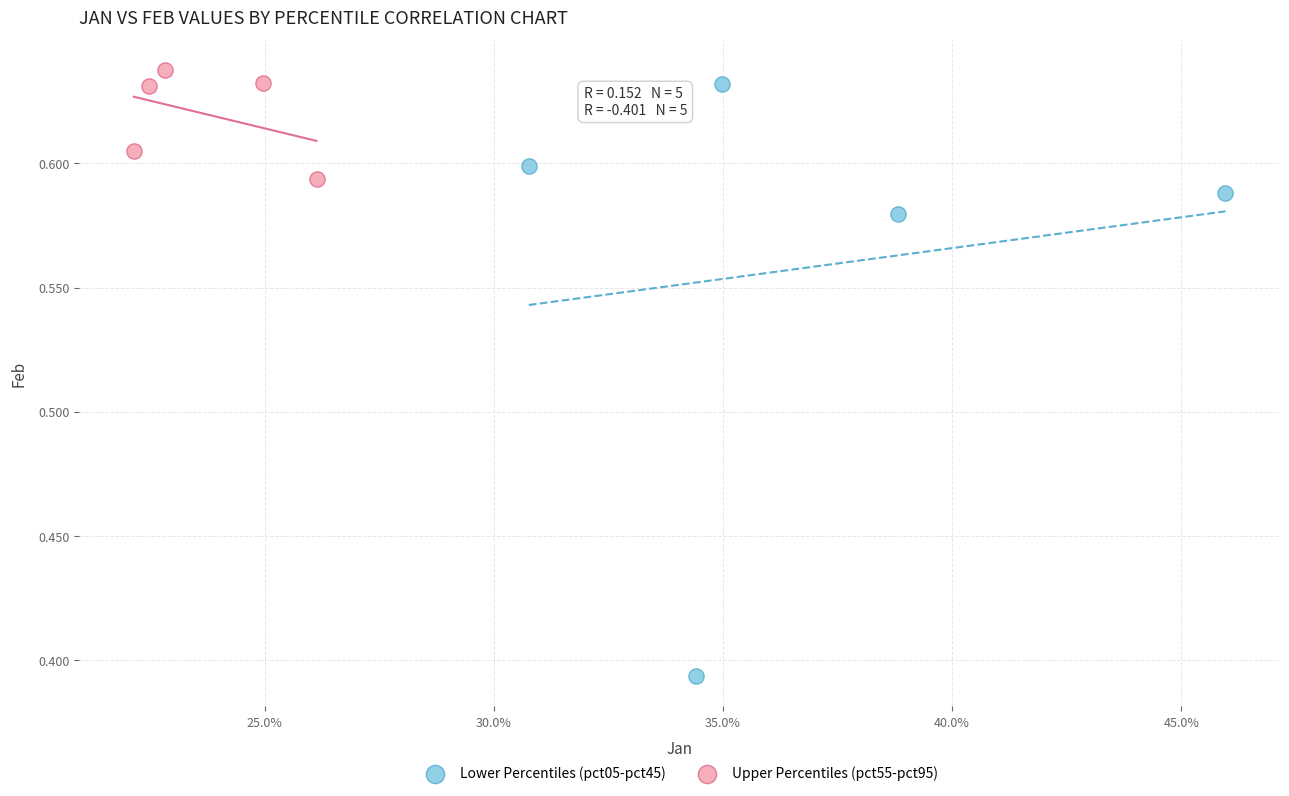

Which series reaches the minimum Y coordinate?

Lower Percentiles (pct05-pct45)